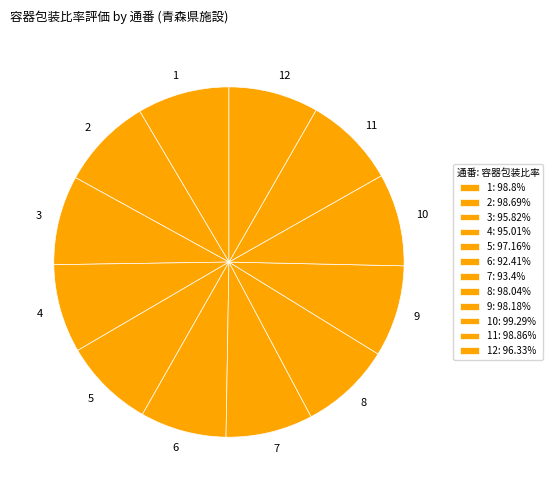

Combined, do 8 and 2 account for over 50%?

No